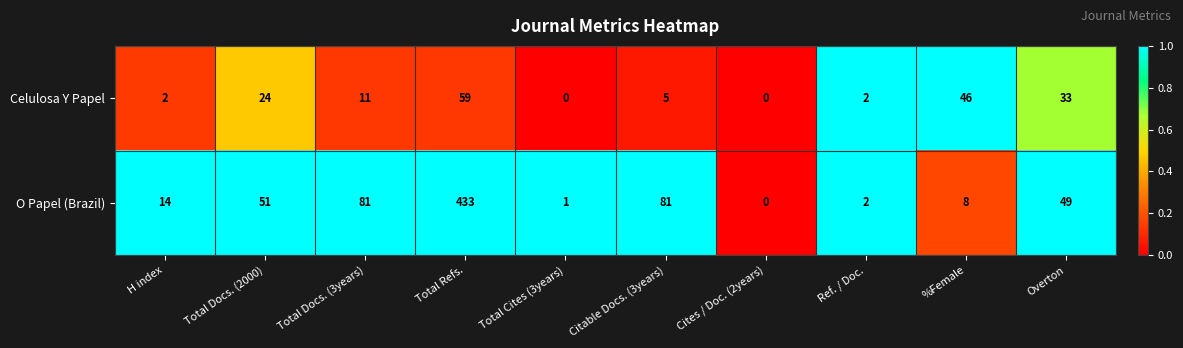

Is the value of O Papel (Brazil) at Total Refs. greater than the value of Celulosa Y Papel at Total Cites (3years)?

Yes